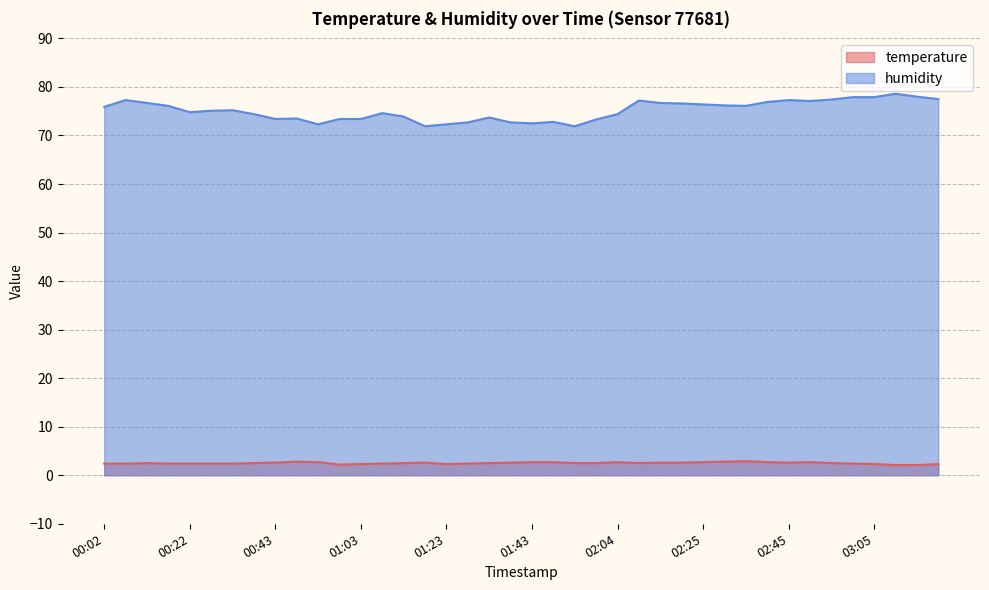

Which series has the widest spread of values?

humidity